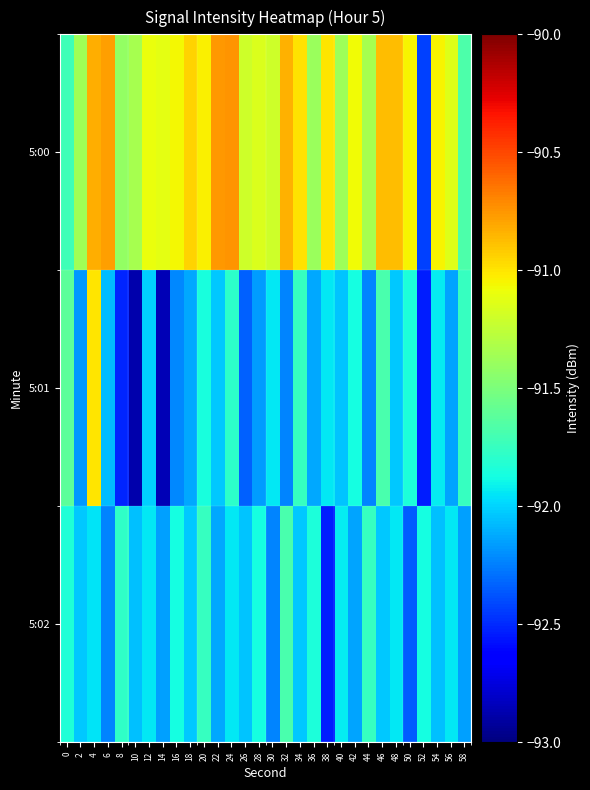

What is the greatest value displayed?

-90.7